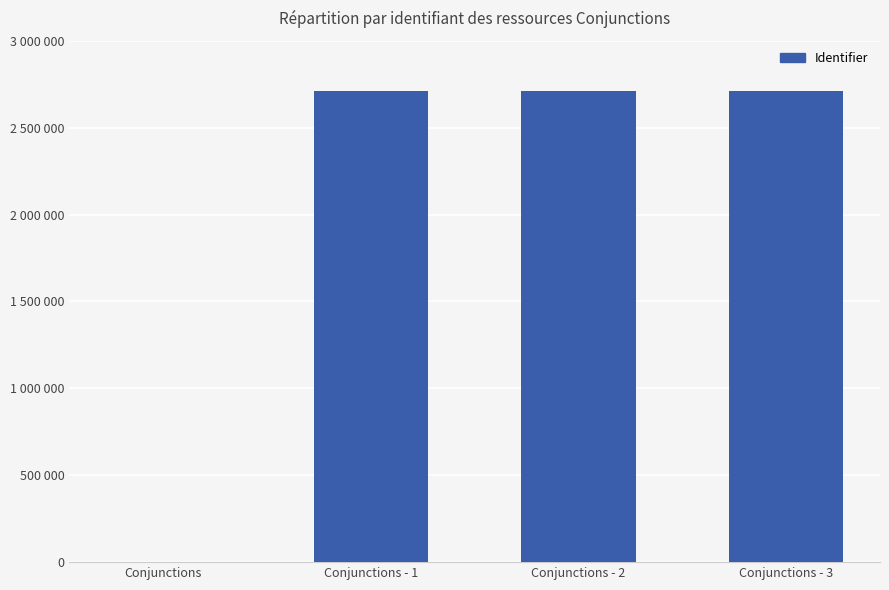

List the labels in order of value, smallest first.

Conjunctions, Conjunctions - 1, Conjunctions - 2, Conjunctions - 3